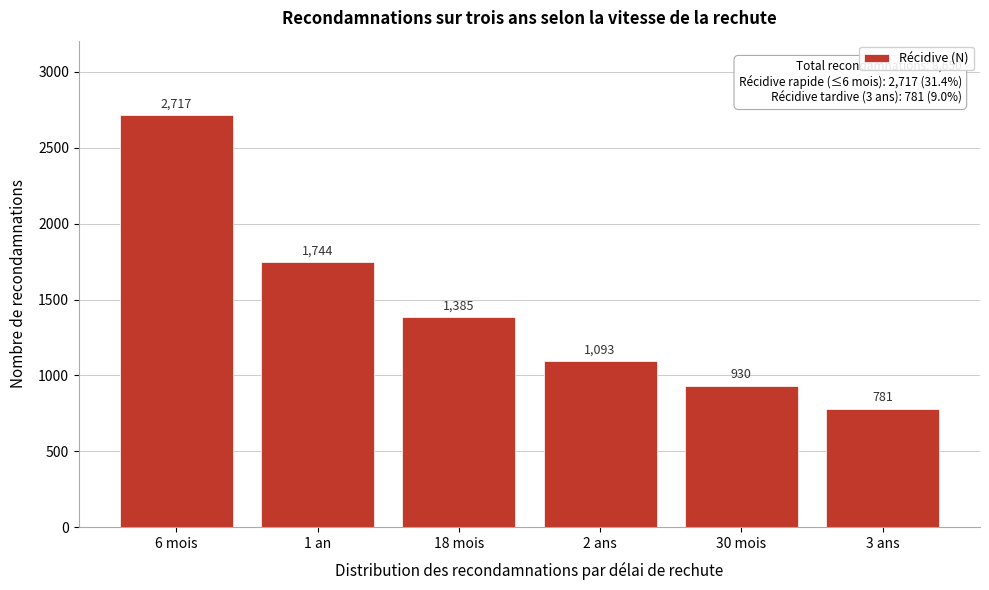

Reading right to left, transcribe all the data shown in this chart.

781	930	1093	1385	1744	2717